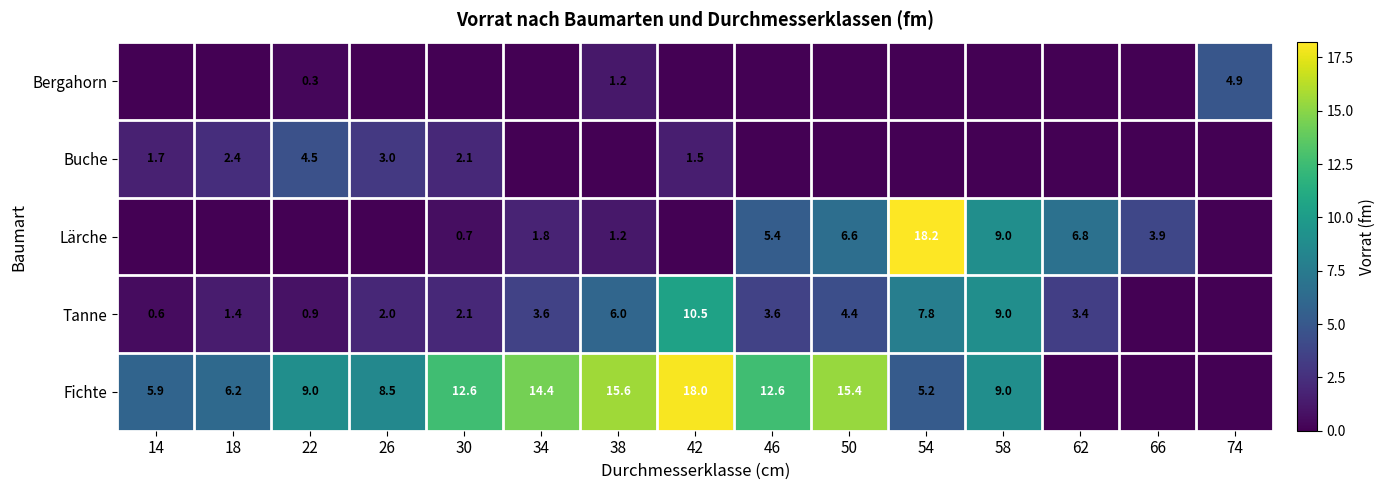

Is the value of Tanne at 42 greater than the value of Bergahorn at 74?

Yes